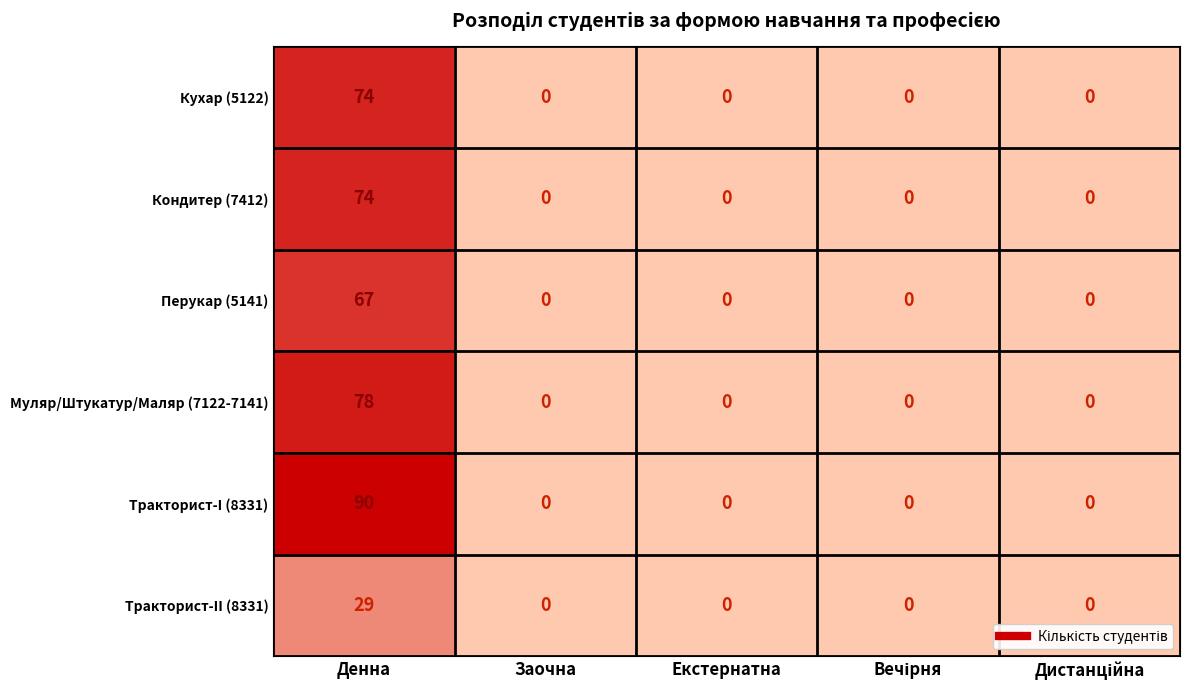

The value of Кондитер (7412) at Екстернатна is -49. True or false?

False